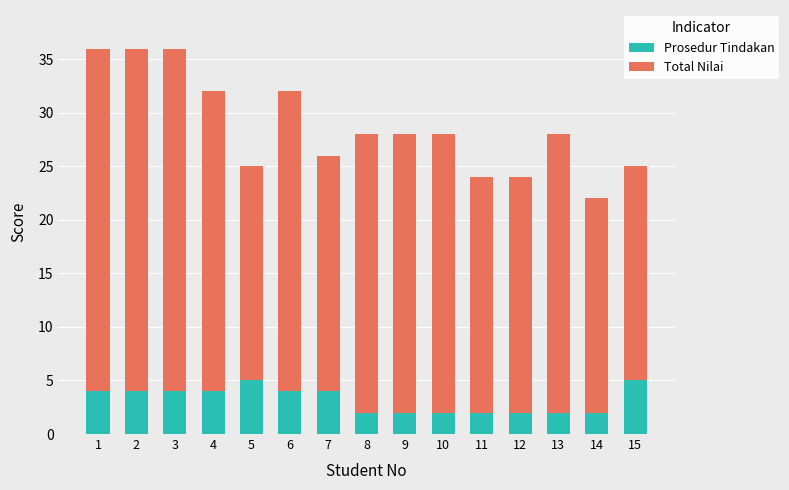

Does the chart contain stacked bars?

Yes